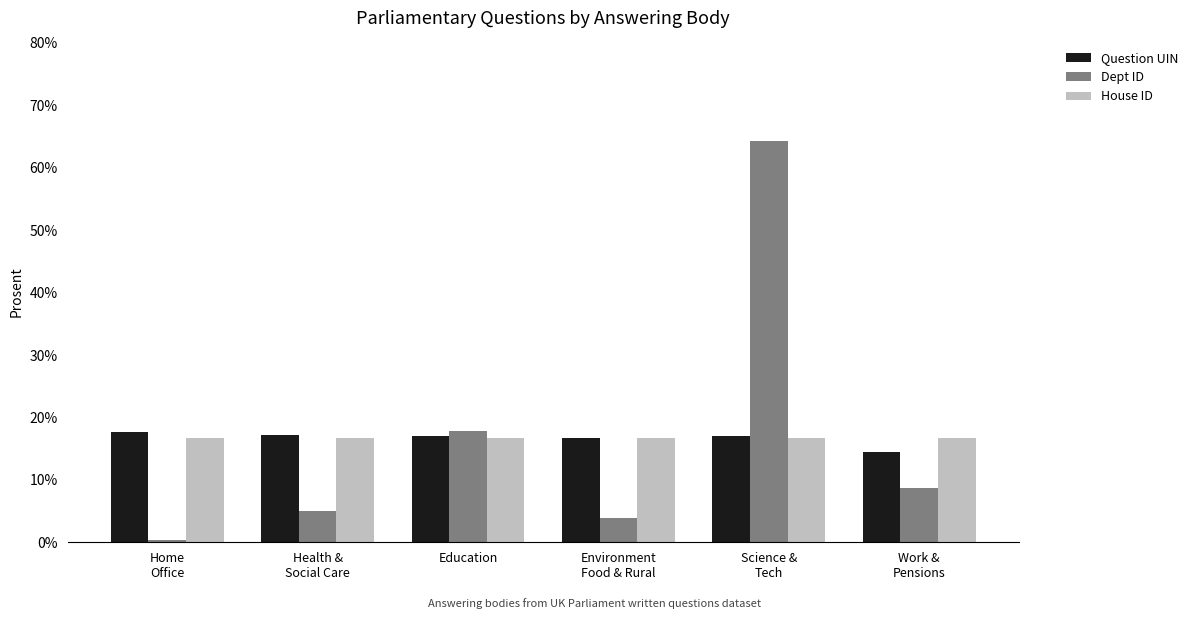

Which series has the widest spread of values?

Dept ID